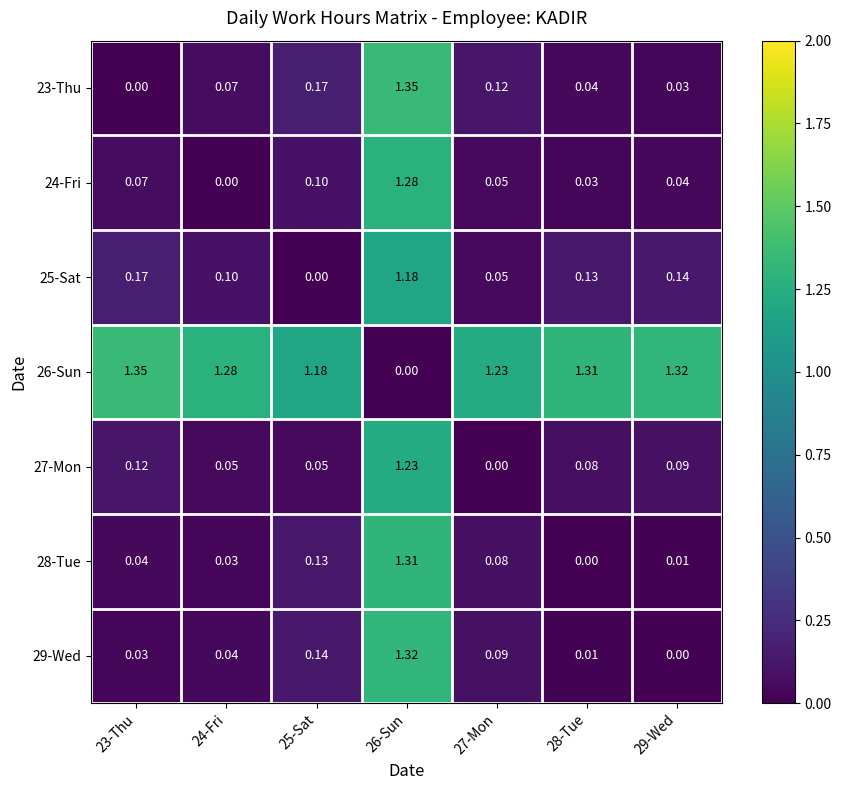

Is the value of 26-Sun at 28-Tue greater than the value of 24-Fri at 24-Fri?

Yes